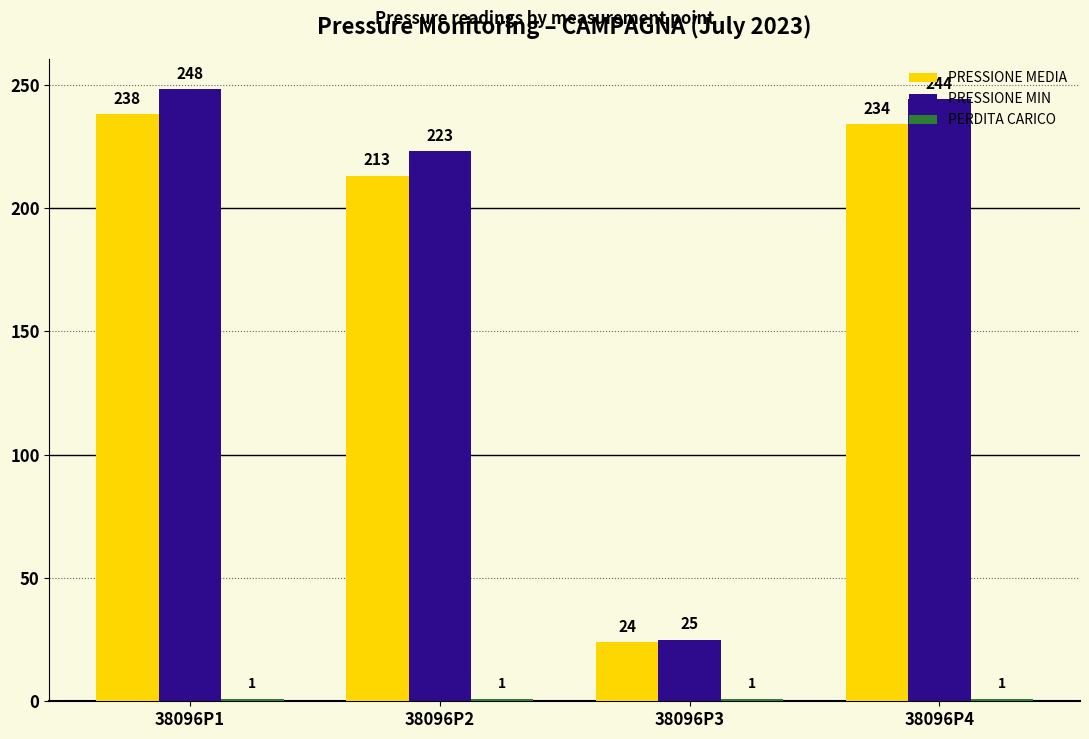

What is the spread (max minus min) of values at 38096P3?

24